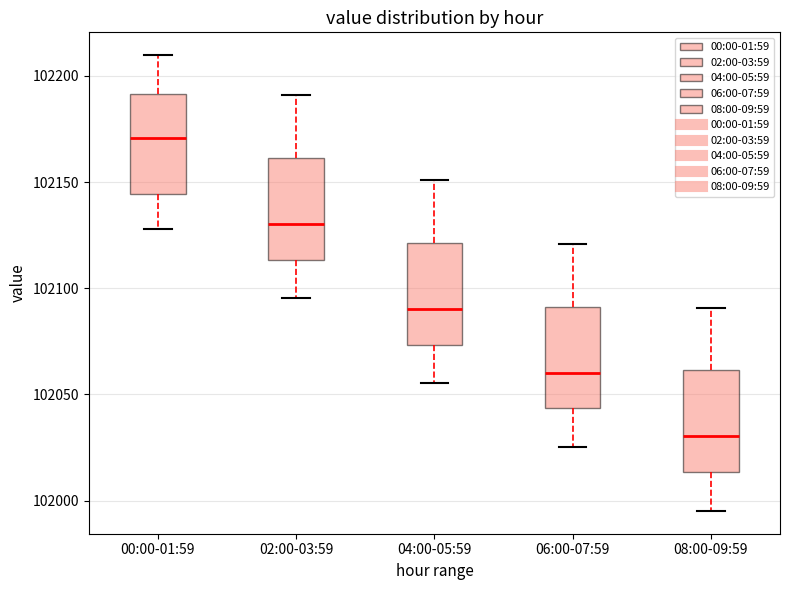

Reading left to right, transcribe this box plot: for each box, give where its median line is, the range the box spans, and where its two whiskers end, as read against the y-axis. The values are not printed on the chart, so give them approximately, as read against the axis.

00:00-01:59: median 102170, box 102145 to 102190, whiskers 102130 to 102210
02:00-03:59: median 102130, box 102115 to 102160, whiskers 102095 to 102190
04:00-05:59: median 102090, box 102075 to 102120, whiskers 102055 to 102150
06:00-07:59: median 102060, box 102045 to 102090, whiskers 102025 to 102120
08:00-09:59: median 102030, box 102015 to 102060, whiskers 101995 to 102090